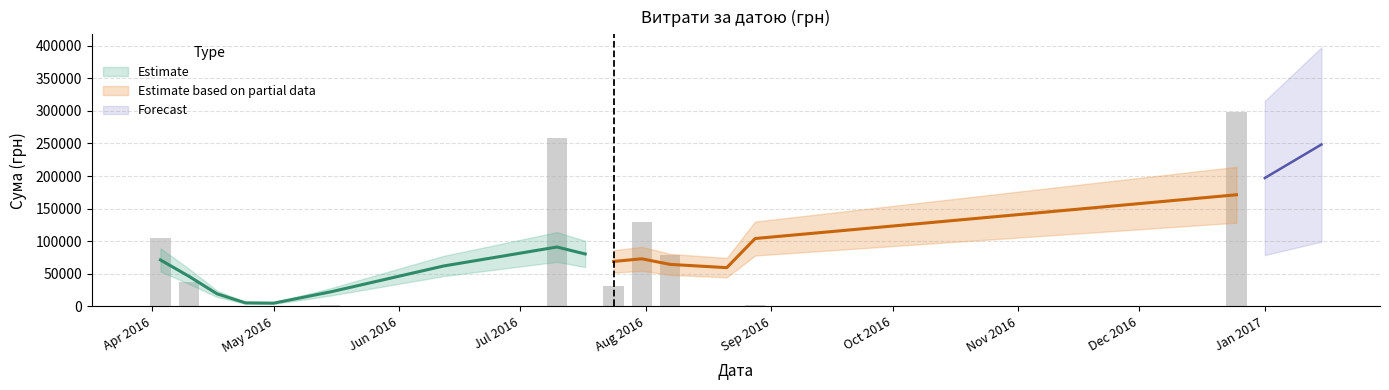

What is the difference between the maximum and second lowest values?

297646.0